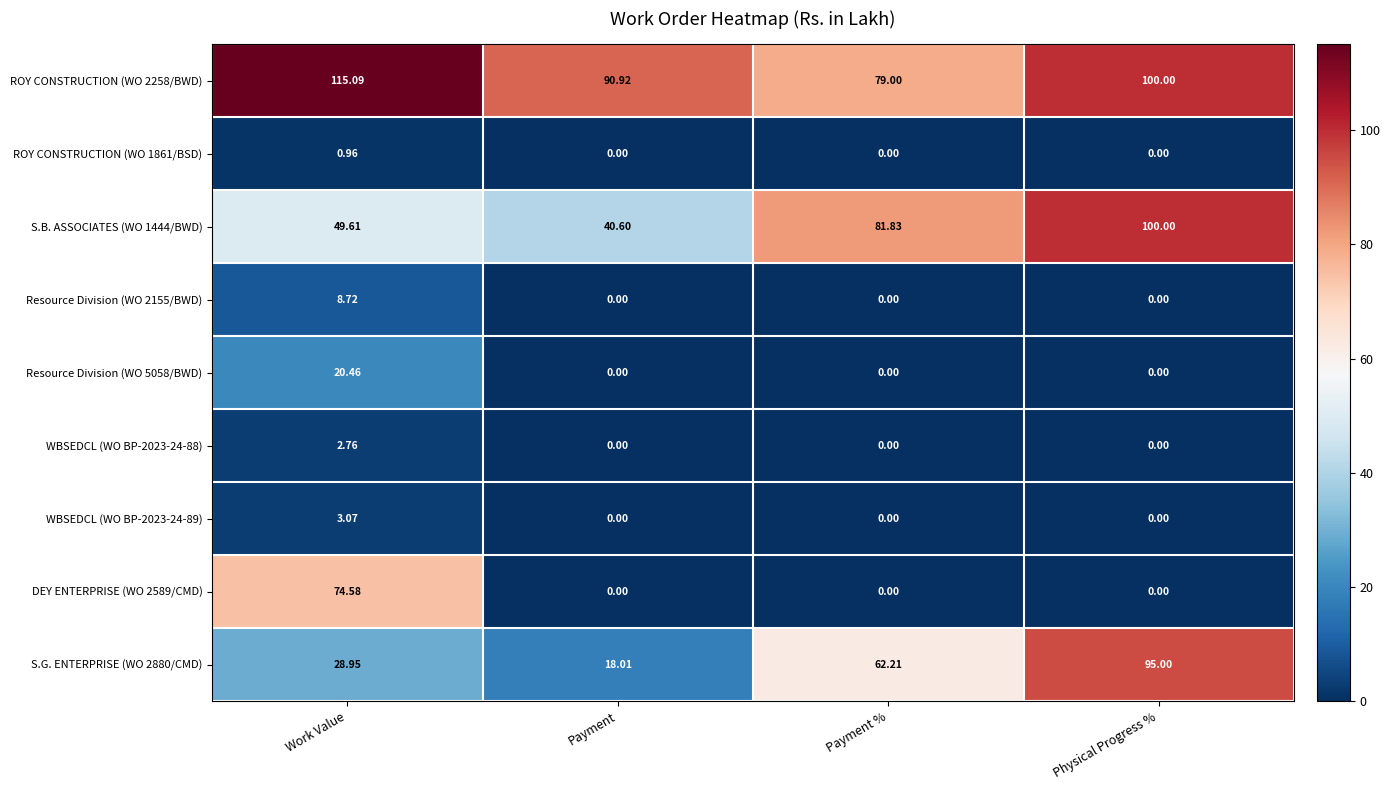

At which label is S.B. ASSOCIATES (WO 1444/BWD) closest to 70?

Payment %